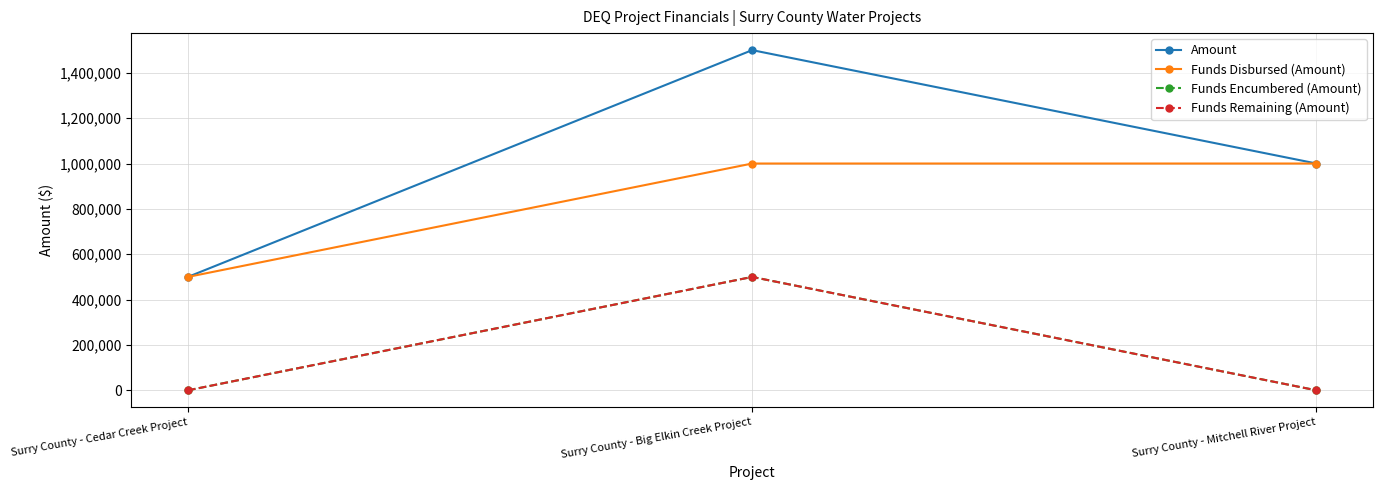

Which category has the highest value across all series?

Surry County - Big Elkin Creek Project